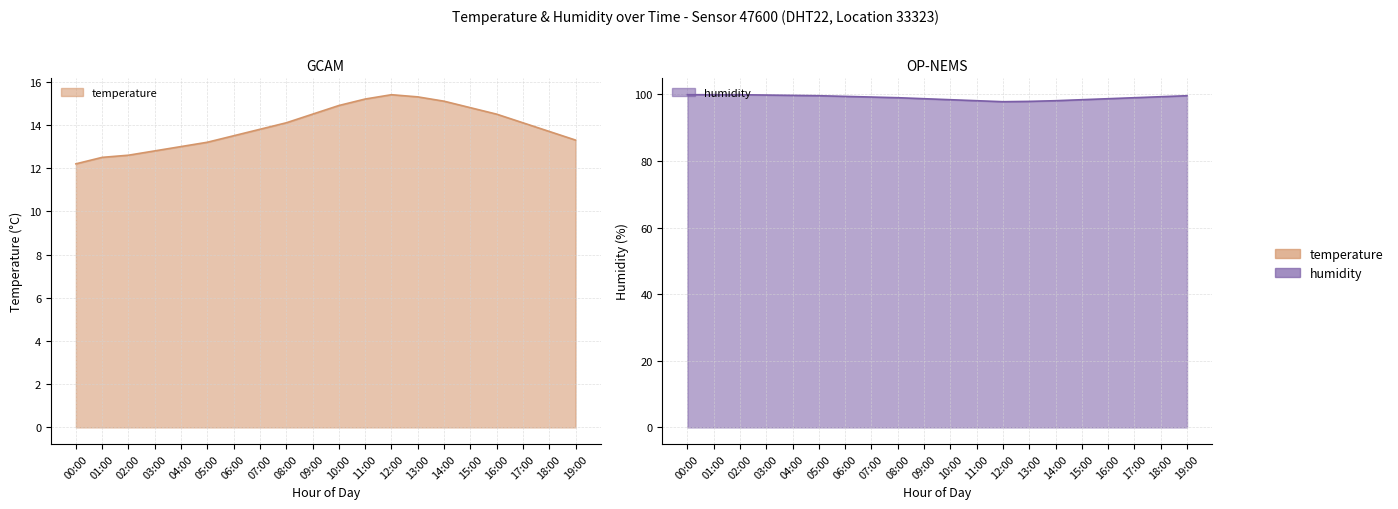

What are all the series names shown in the legend?

temperature, humidity